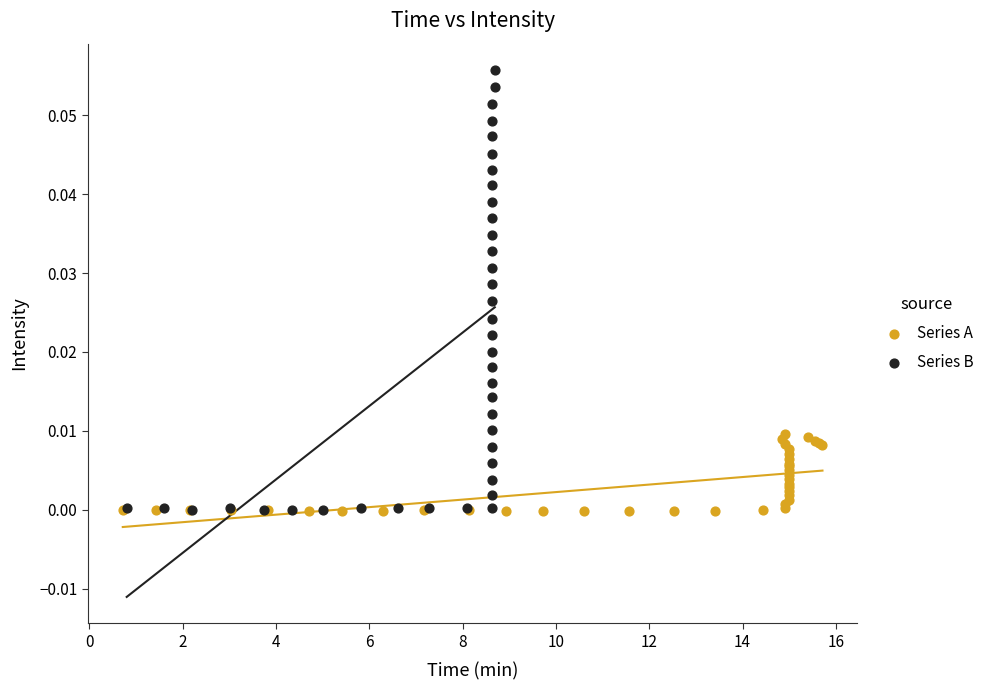

Which series reaches the maximum Y coordinate?

Series B